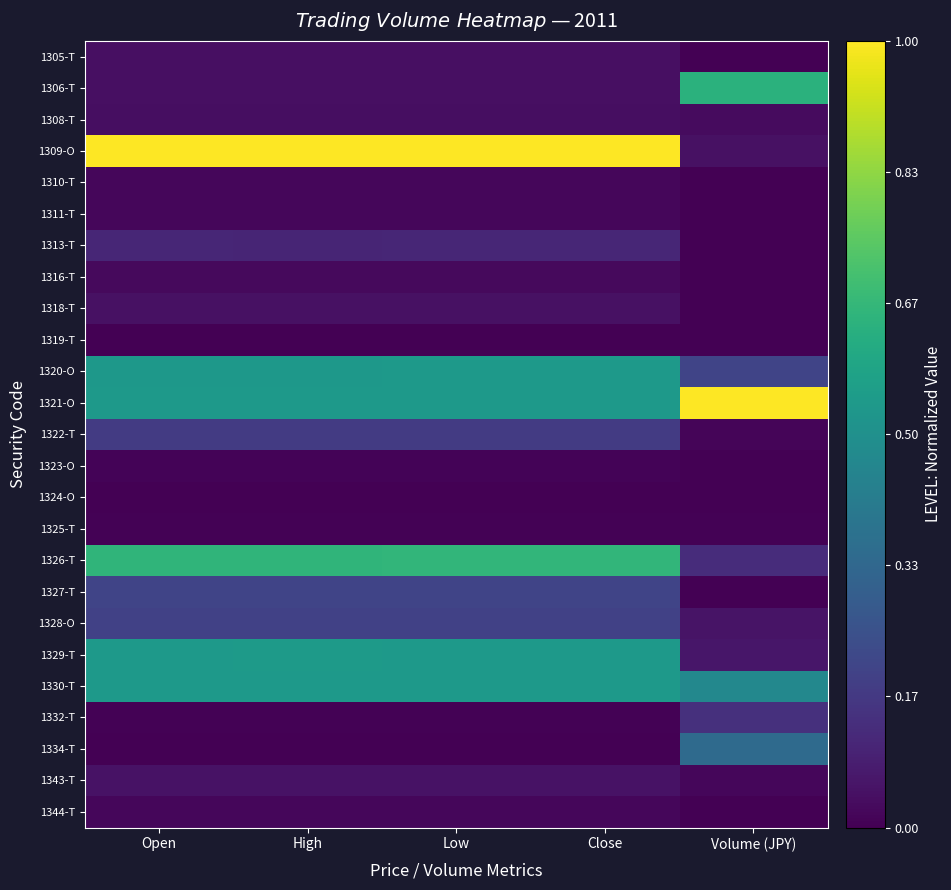

Which series has the widest spread of values?

1309-O